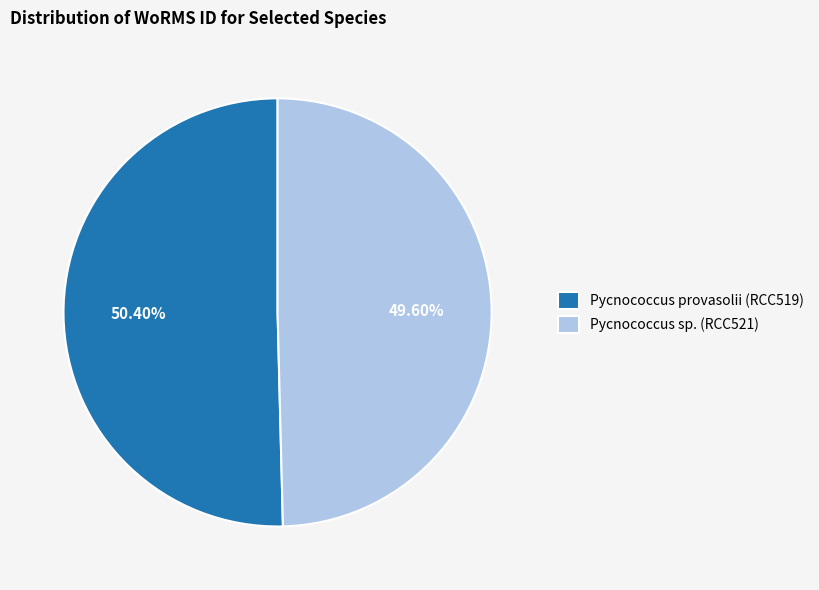

What is the ratio of the value at Pycnococcus sp. (RCC521) to the value at Pycnococcus provasolii (RCC519)?

1.0